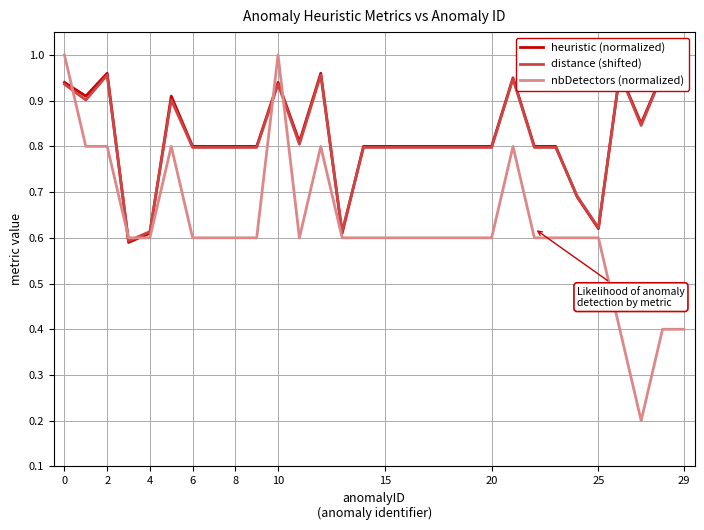

At how many categories does at least one series exceed 0?

30